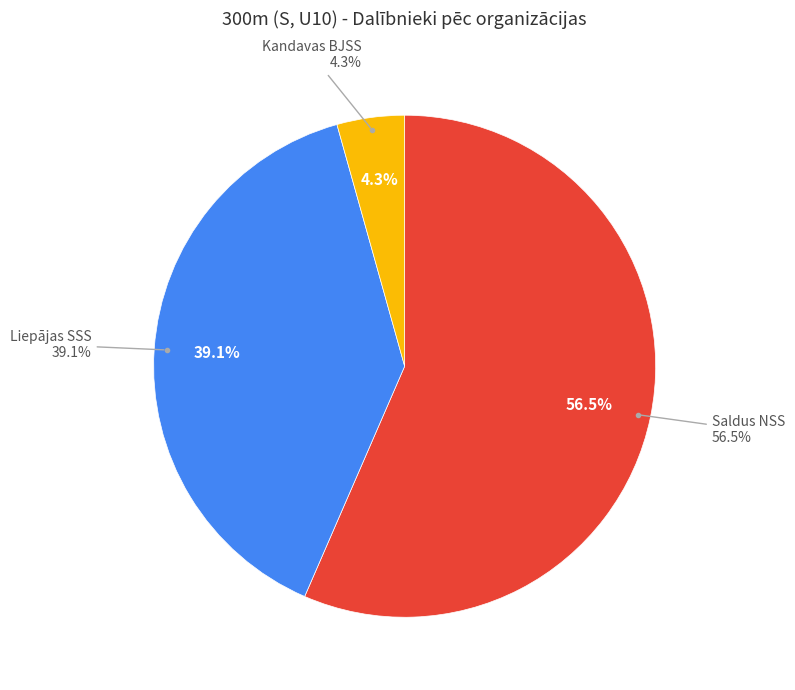

The Saldus NSS slice represents 44% of the pie. True or false?

False